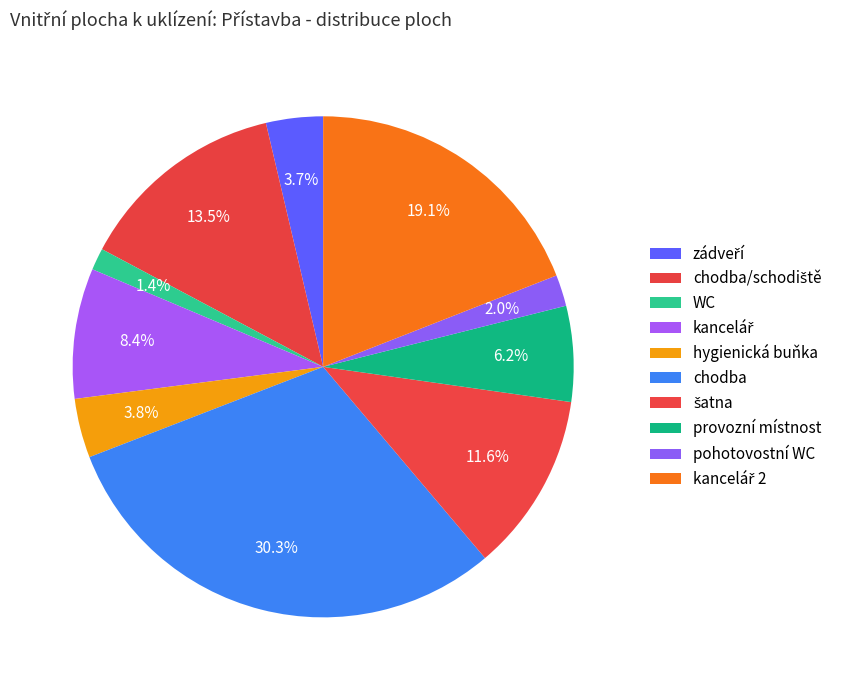

Which has a higher value, zádveří or chodba?

chodba